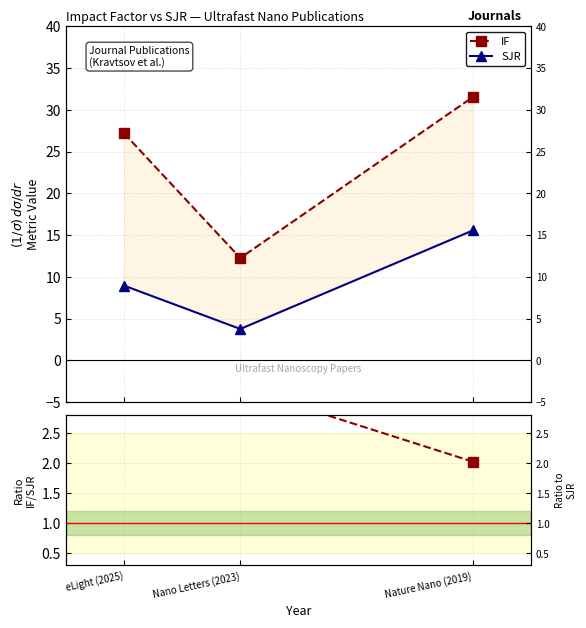

What is the sum of all IF / SJR values?

8.3